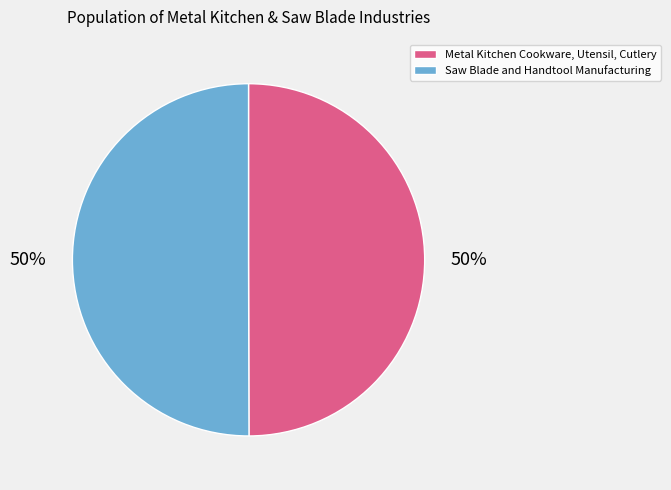

What percentage is the Saw Blade and Handtool Manufacturing slice, to the nearest percent?

50%